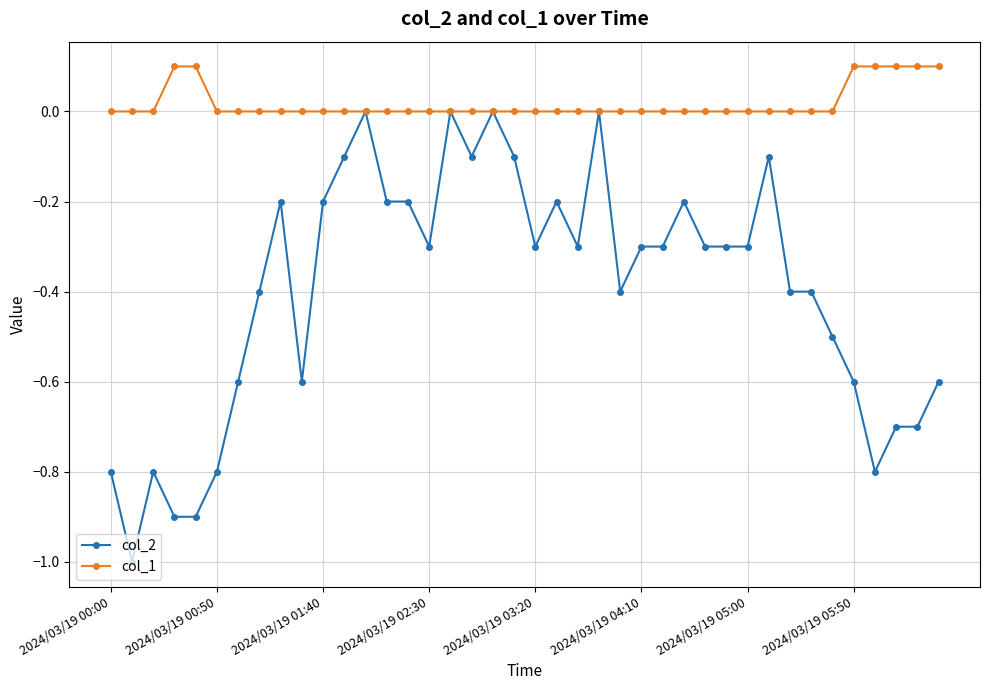

True or false: col_2 has more than 0 interior local peaks.

True